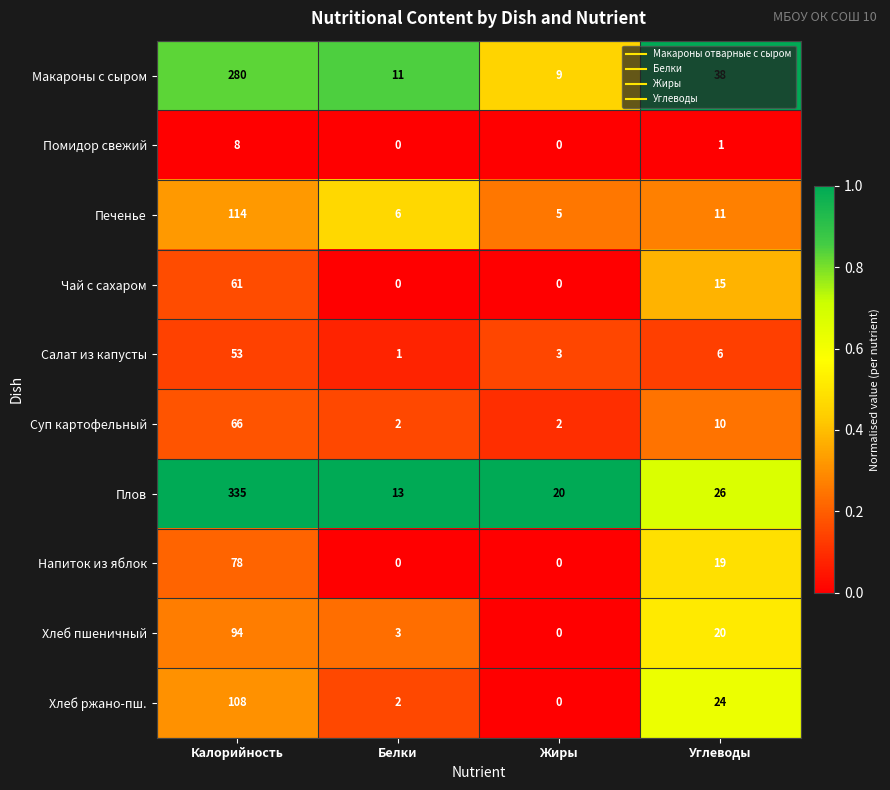

At which label does Суп картофельный first exceed 10?

Калорийность